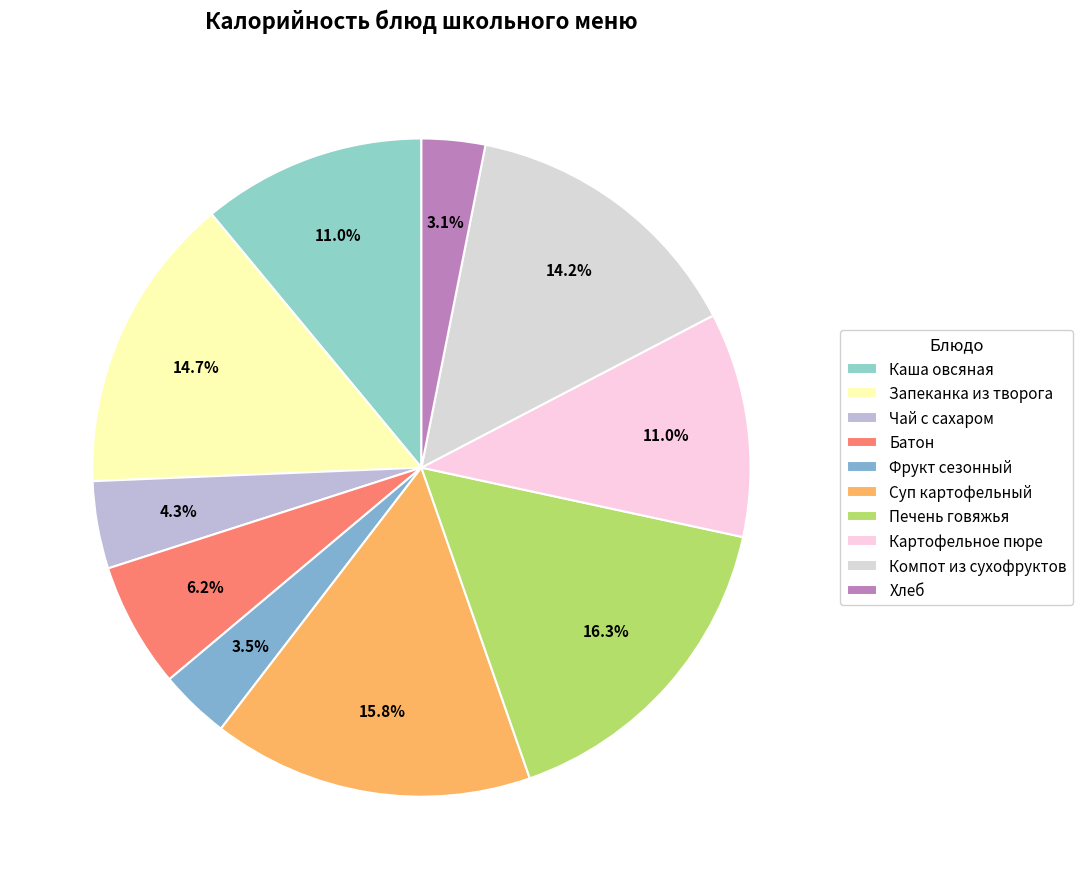

Rank the categories by value from highest to lowest.

Печень говяжья, Суп картофельный, Запеканка из творога, Компот из сухофруктов, Картофельное пюре, Каша овсяная, Батон, Чай с сахаром, Фрукт сезонный, Хлеб